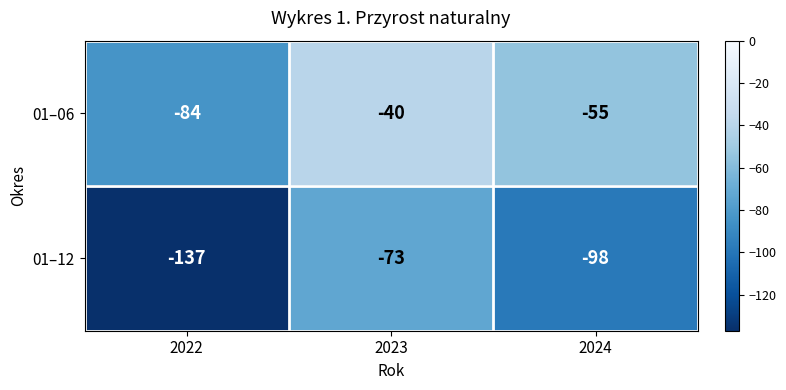

Which series has the widest spread of values?

01–12